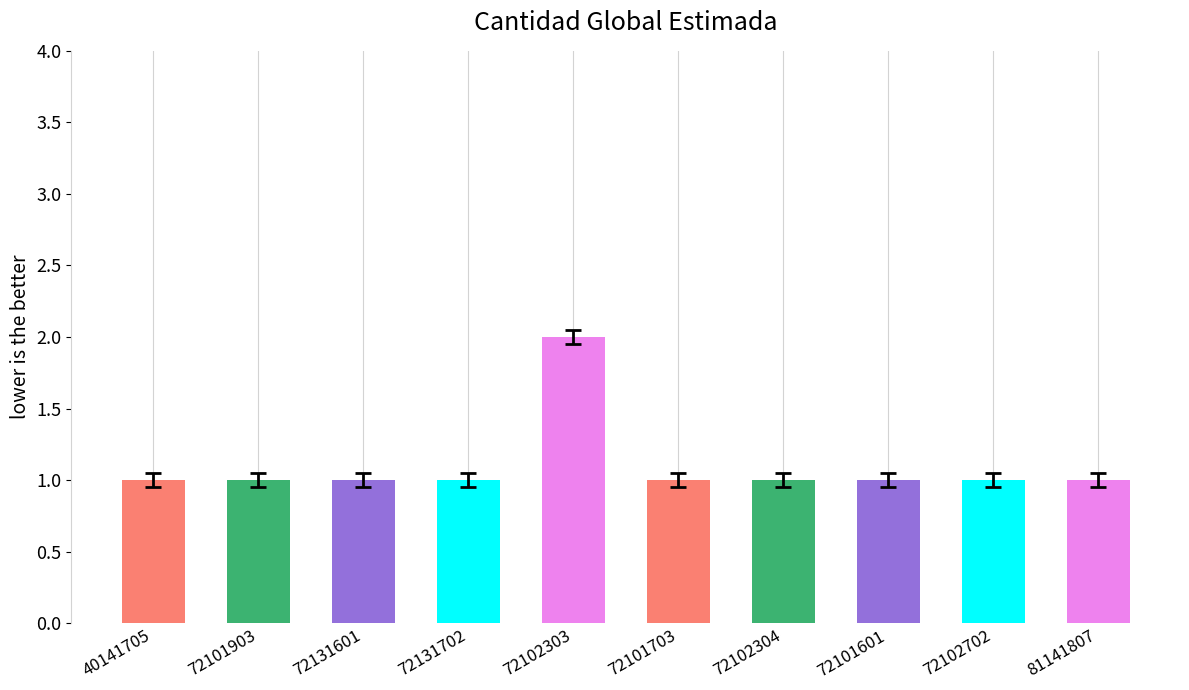

Reading left to right, list all the values displayed in this chart.

1	1	1	1	2	1	1	1	1	1